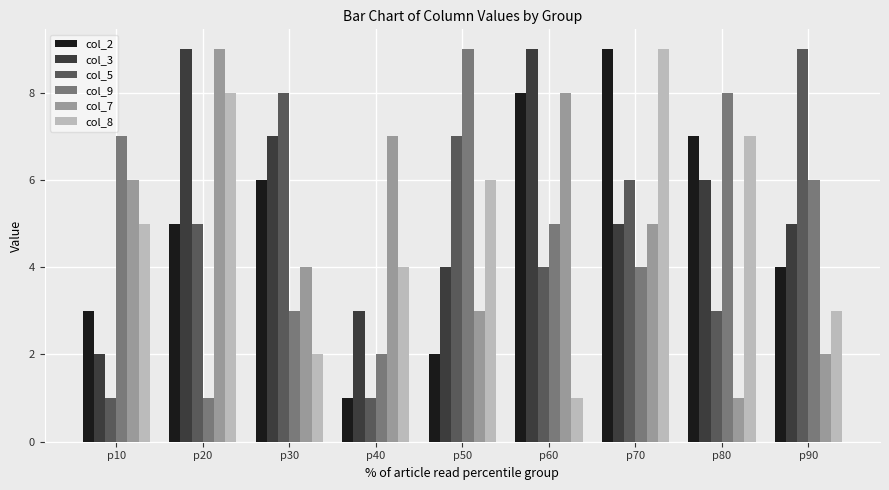

Rank the series at p10 from highest to lowest value.

col_9, col_7, col_8, col_2, col_3, col_5